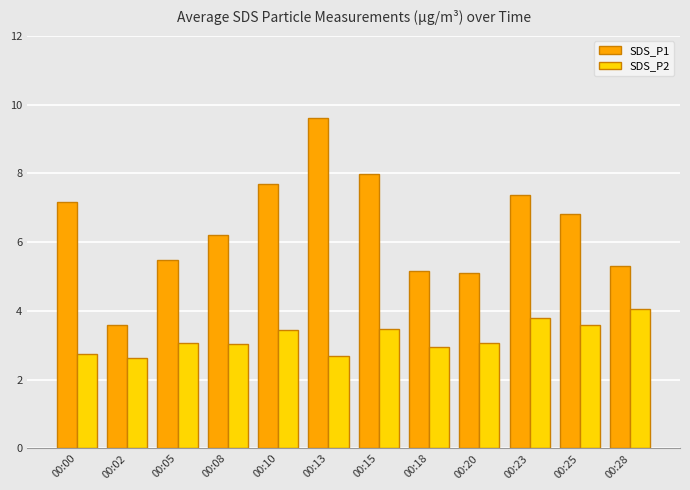

What is the minimum value shown in the chart?

2.6